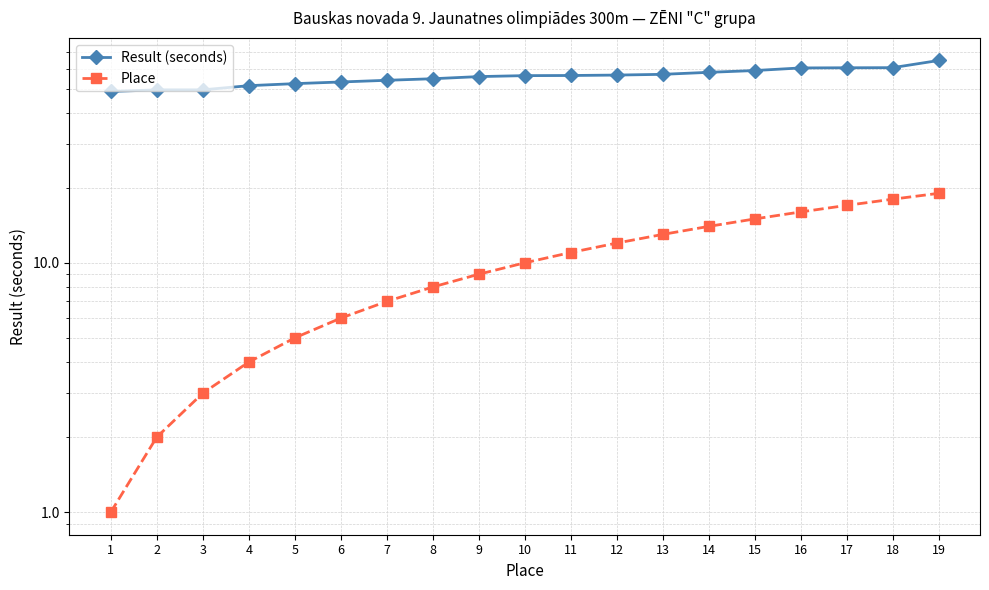

What is the difference between the second highest and second lowest values in the Result (seconds) series?

11.2